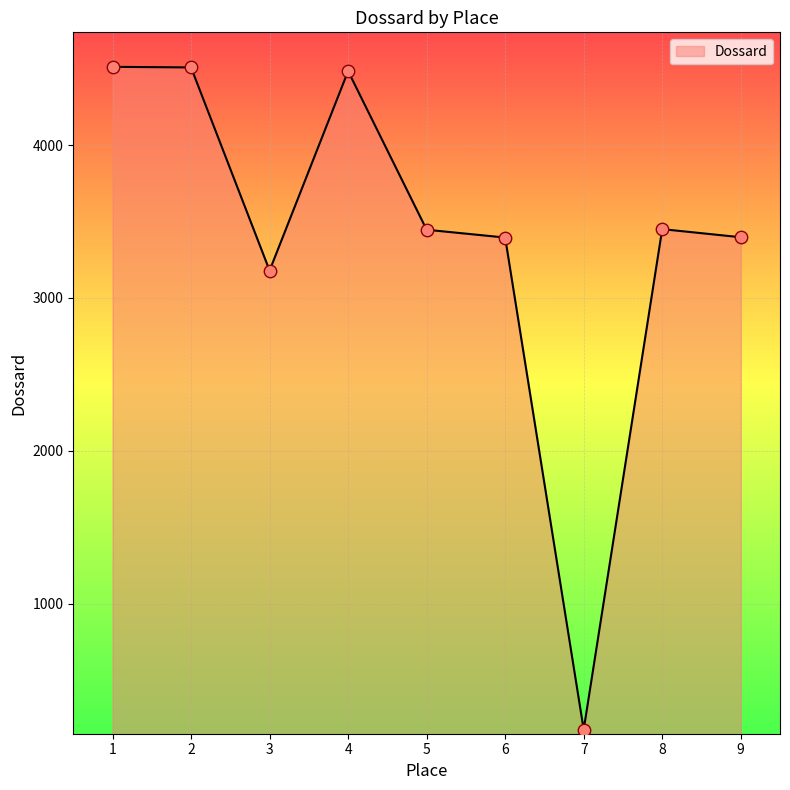

What is the change in value from 4 to 5?

-1037